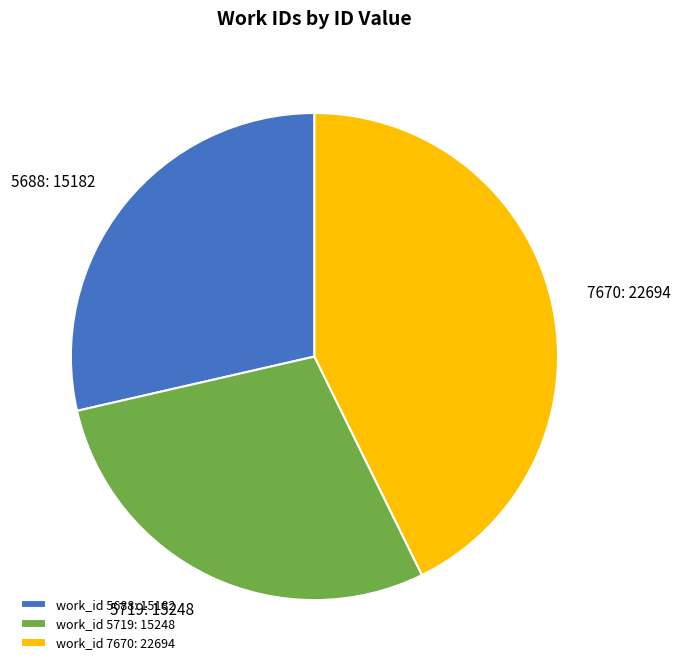

Is the sum of work_id 5688: 15182 and work_id 5719: 15248 greater than half?

Yes